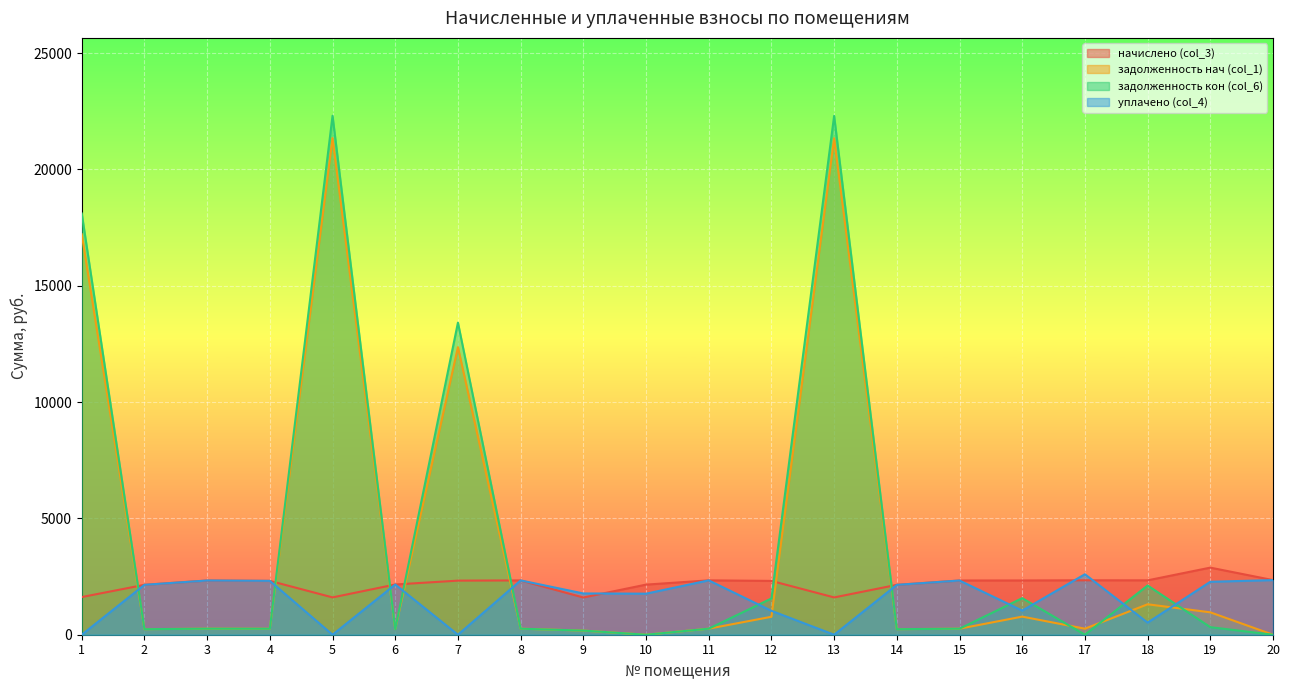

Reading left to right, what are all the values shown in this chart?

начислено (col_3): 1=1619.0	2=2145.0	3=2330.3	4=2315.0	5=1604.2	6=2158.7	7=2325.1	8=2334.0	9=1600.6	10=2153.4	11=2336.6	12=2312.9	13=1603.7	14=2143.9	15=2330.3	16=2332.4	17=2339.3	18=2337.1	19=2884.1	20=2347.7
задолженность нач (col_1): 1=17210.7	2=238.3	3=258.9	4=256.9	5=21347.5	6=239.8	7=12360.7	8=259.3	9=177.4	10=0.0	11=259.6	12=771.9	13=21340.4	14=237.8	15=259.1	16=778.6	17=259.9	18=1308.6	19=962.8	20=0.0
задолженность кон (col_6): 1=18106.0	2=238.3	3=258.9	4=257.2	5=22307.5	6=239.8	7=13415.4	8=259.3	9=177.8	10=0.0	11=259.6	12=1558.5	13=22300.0	14=238.2	15=258.9	16=1571.8	17=0.0	18=2116.7	19=324.6	20=0.0
уплачено (col_4): 1=0.0	2=2145.0	3=2330.3	4=2314.7	5=0.0	6=2158.7	7=0.0	8=2334.0	9=1774.2	10=1764.9	11=2336.6	12=1027.6	13=0.0	14=2143.2	15=2329.8	16=1036.6	17=2599.2	18=520.3	19=2276.0	20=2347.7